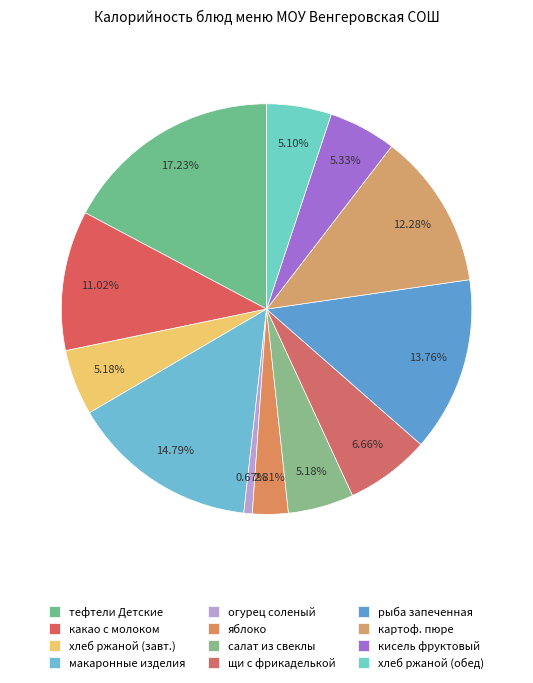

How many slices are in this pie chart?

12